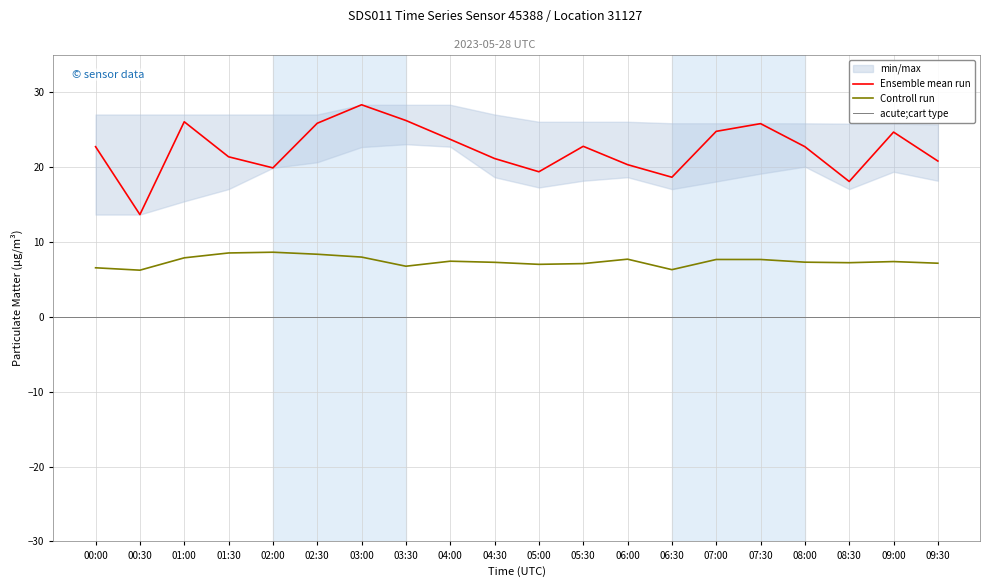

True or false: P2 and P1 intersect in this chart.

False